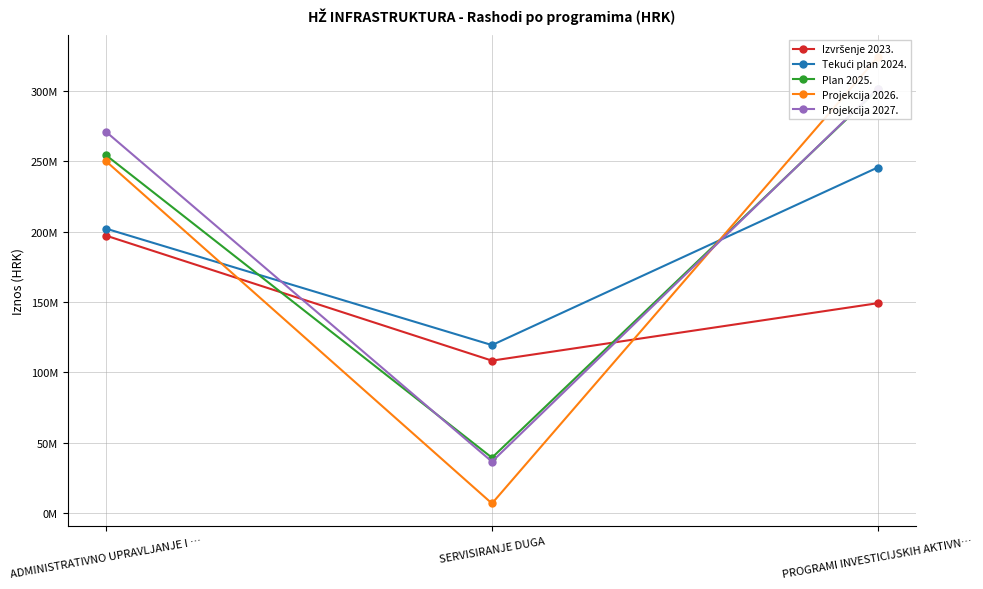

What position from the left is SERVISIRANJE DUGA?

2